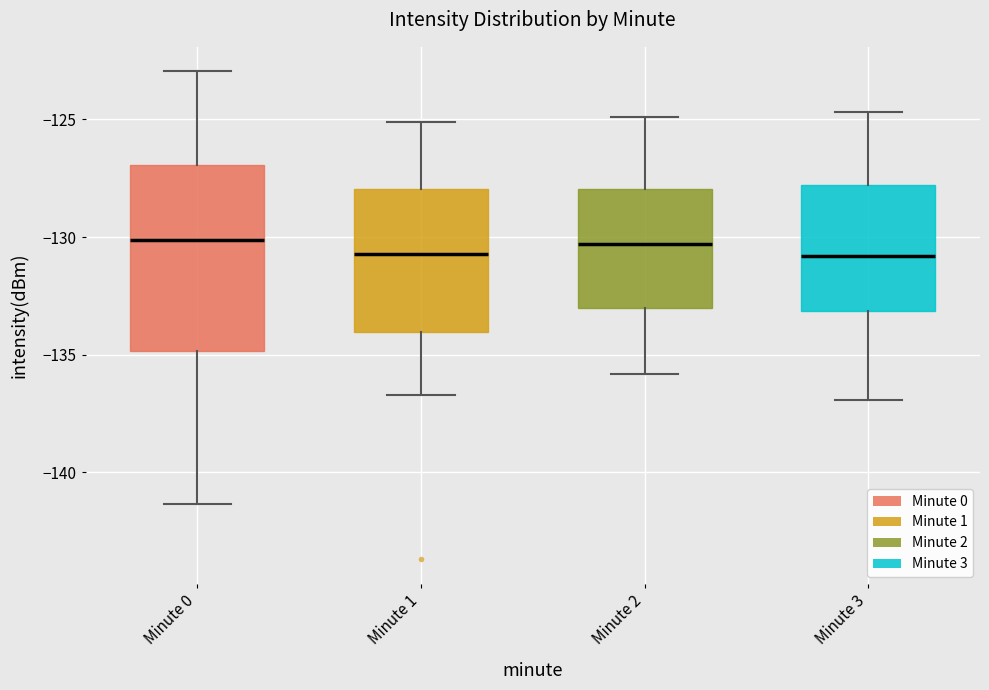

Reading left to right, read every box against the y-axis: the position of its median line, the range the box covers, and the ends of its whiskers. The values are not printed on the chart, so give them approximately, as read against the axis.

Minute 0: median -130.0, box -135.0 to -127.0, whiskers -141.5 to -123.0
Minute 1: median -130.5, box -134.0 to -128.0, whiskers -136.5 to -125.0
Minute 2: median -130.5, box -133.0 to -128.0, whiskers -136.0 to -125.0
Minute 3: median -131.0, box -133.0 to -128.0, whiskers -137.0 to -124.5